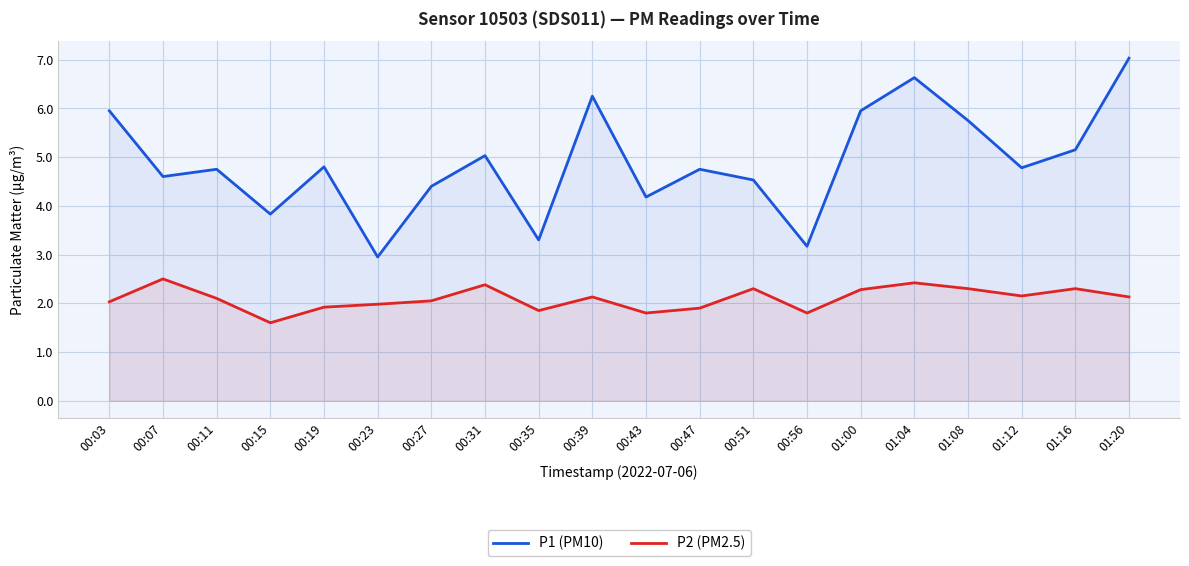

The P1 (PM10) series shows 4.5 at 00:51. True or false?

True